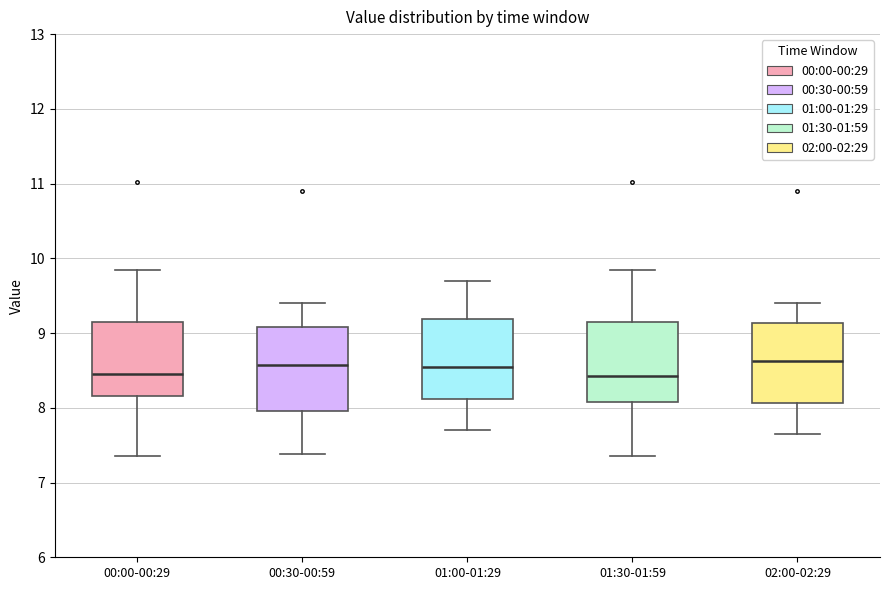

Where is the upper edge of the box for 02:00-02:29 on the y-axis? The values are not printed on the chart, so give them approximately, as read against the axis.

9.1